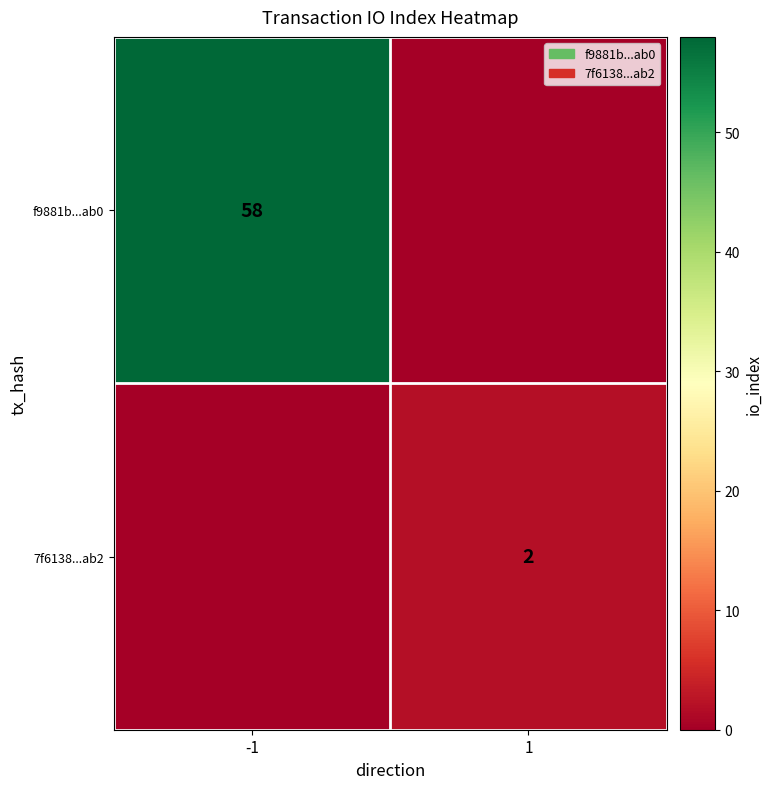

True or false: f9881b...ab0 has a value of 58 at -1.

True